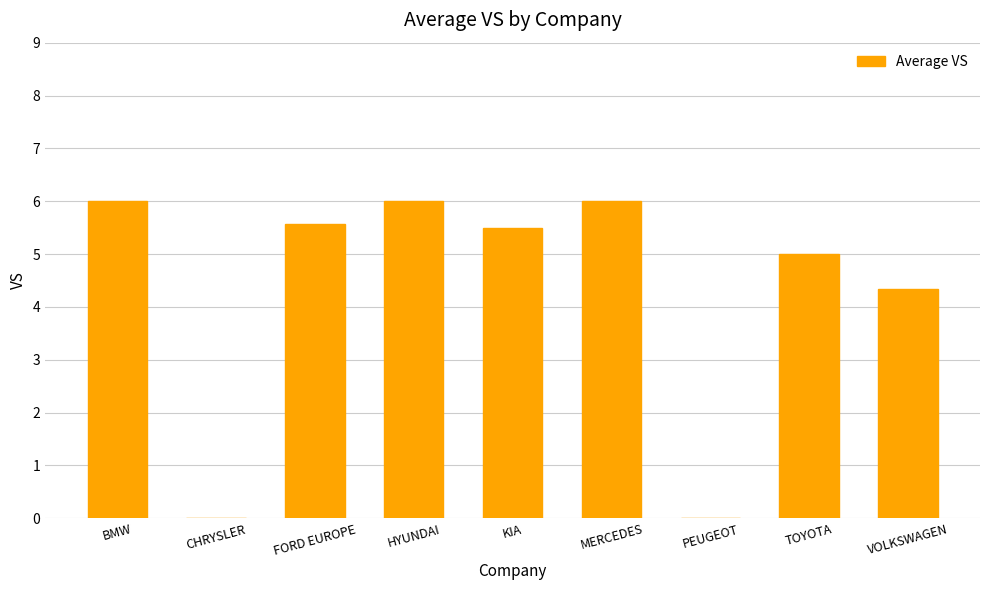

What is the greatest value displayed?

6.0